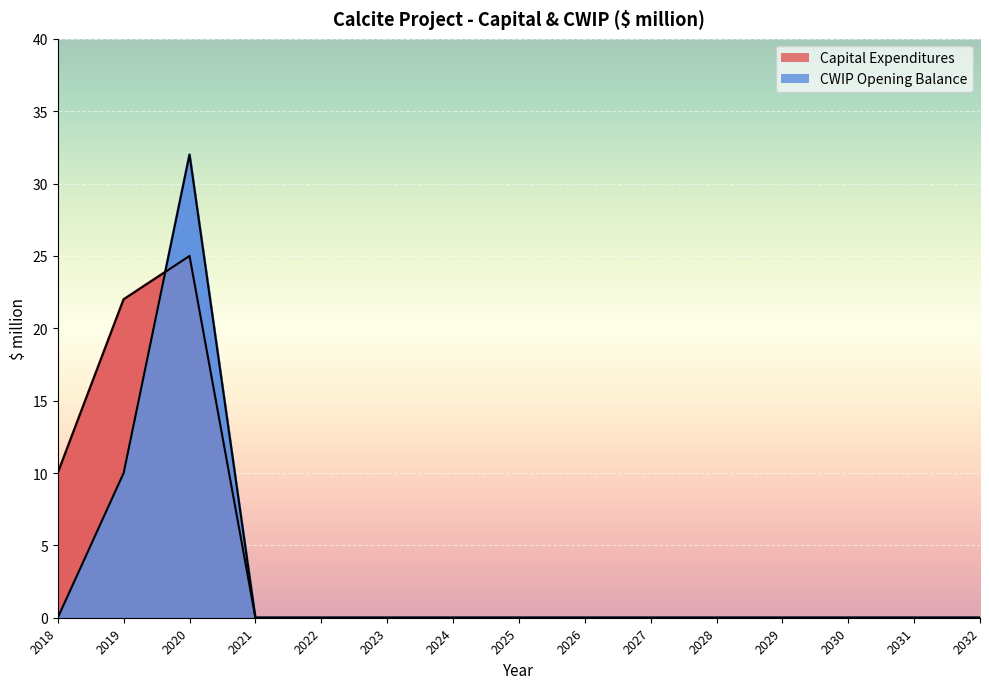

At which label is Capital Expenditures closest to 12?

2018